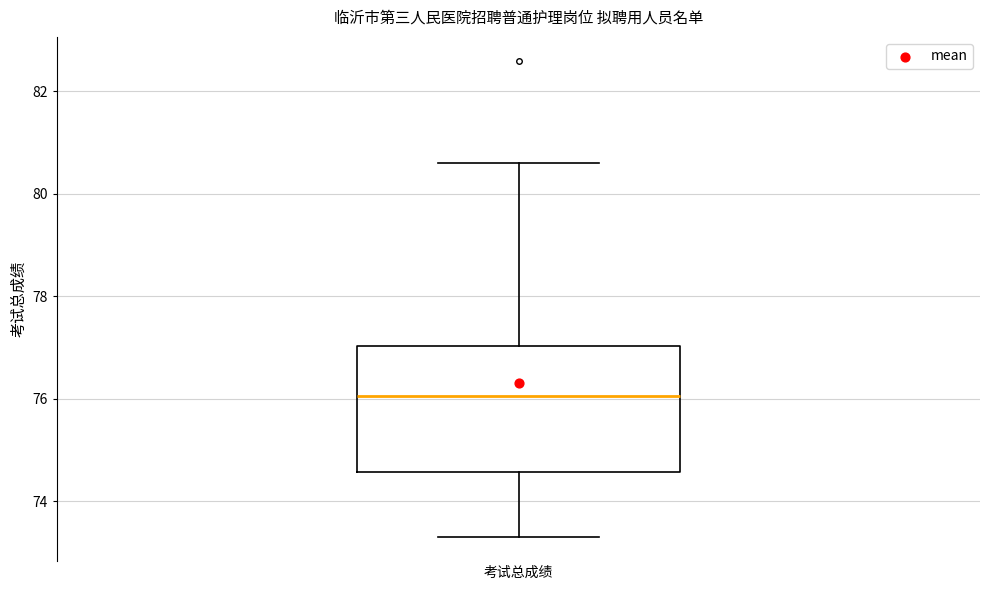

Transcribe this box plot: give where the median line is, the range the box spans, and where the two whiskers end, as read against the y-axis. The values are not printed on the chart, so give them approximately, as read against the axis.

median 76.0, box 74.6 to 77.0, whiskers 73.4 to 80.6